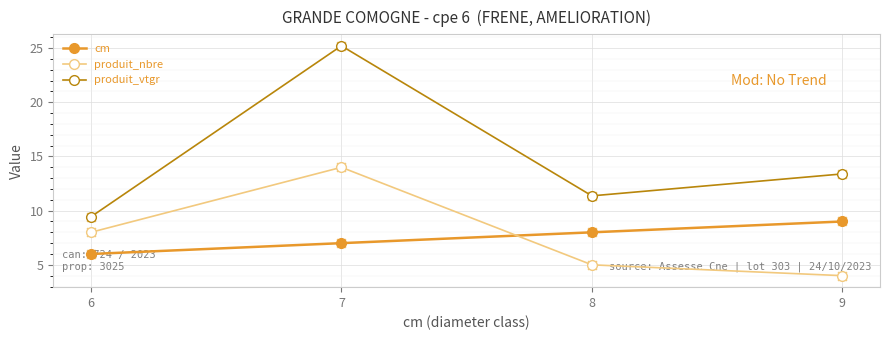

At which category is the sum across all series the highest?

7